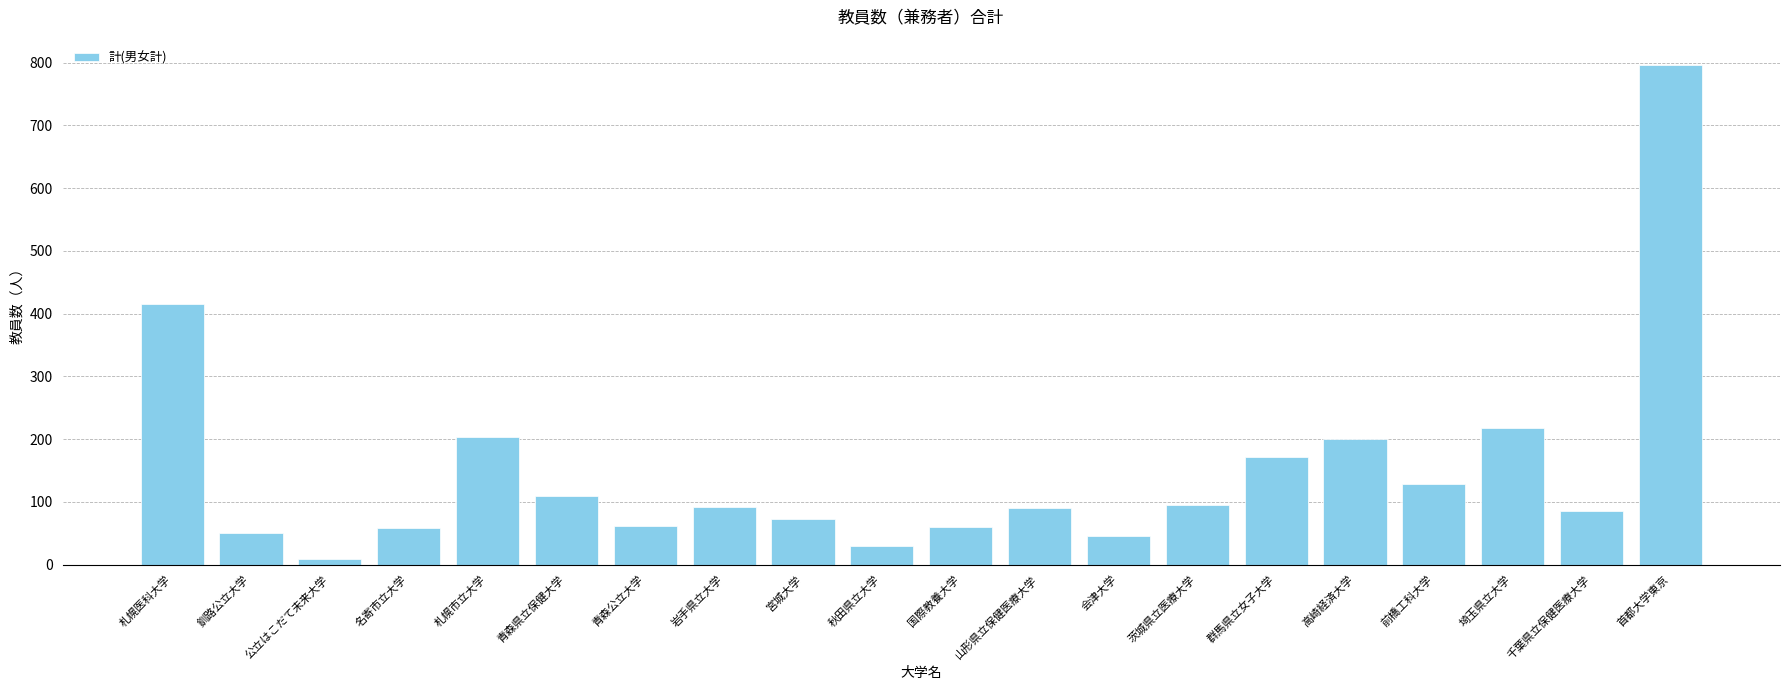

Approximately how many times larger is the value at 埼玉県立大学 compared to 青森県立保健大学?

2.0